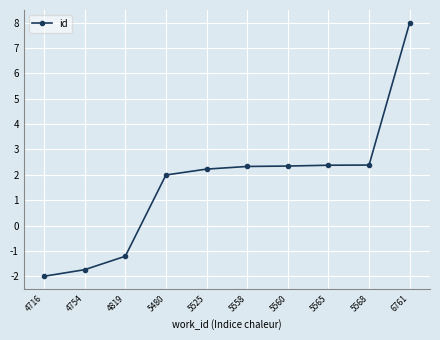

What is the sum of all values?

16.7